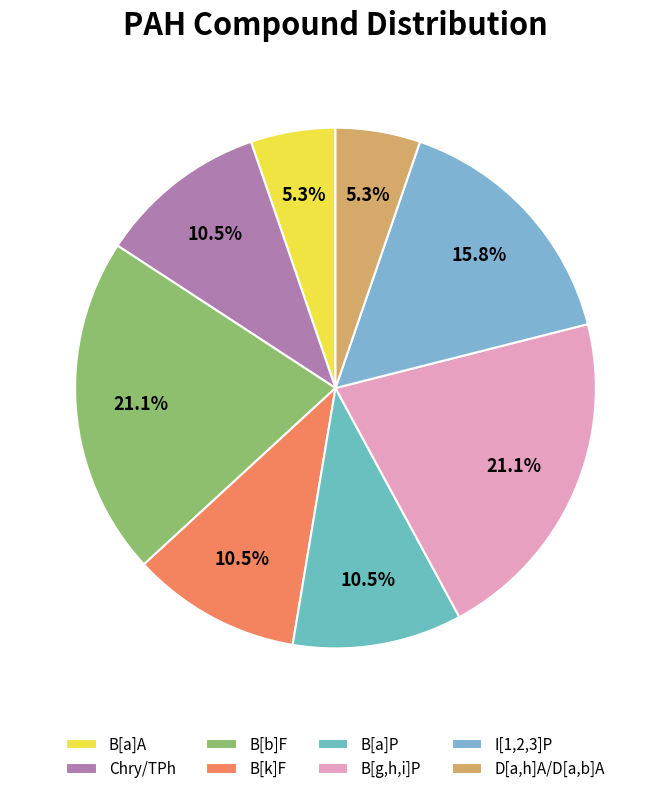

How many segments does this pie chart have?

8